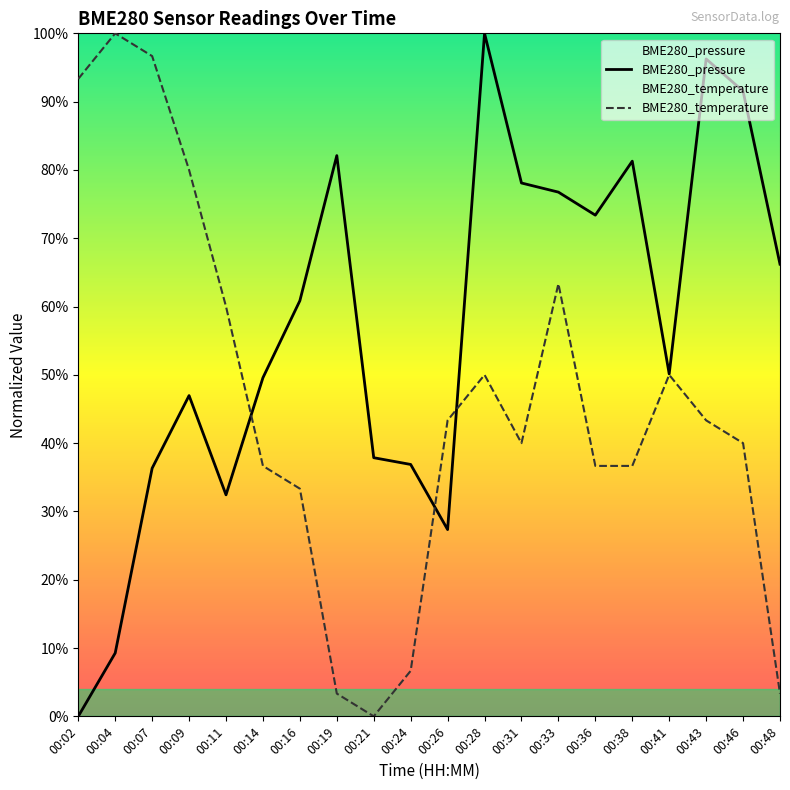

The value of BME280_temperature at 00:41 is 66.4. True or false?

False